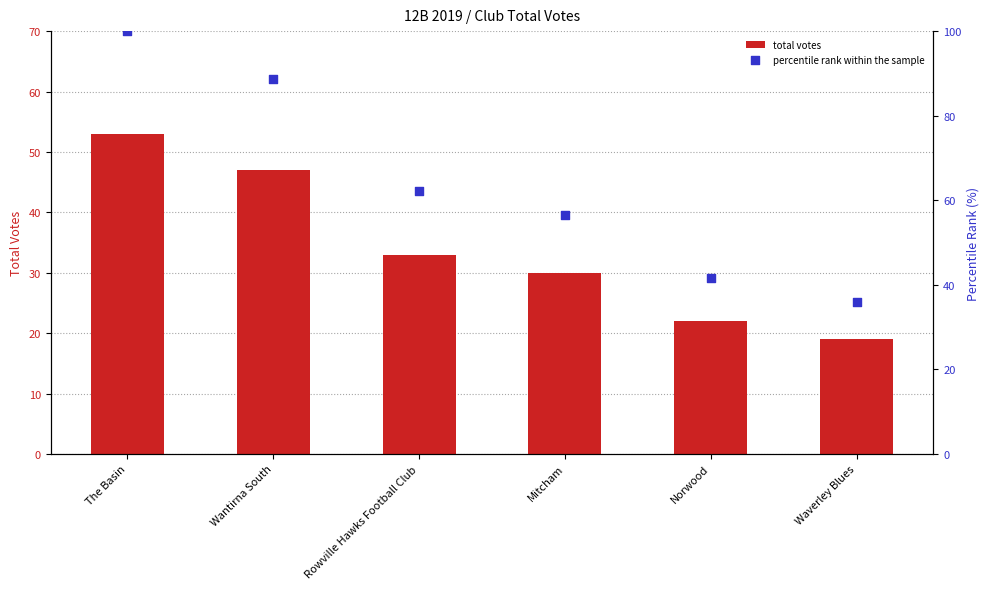

Which series has the largest total across all categories?

percentile rank within the sample